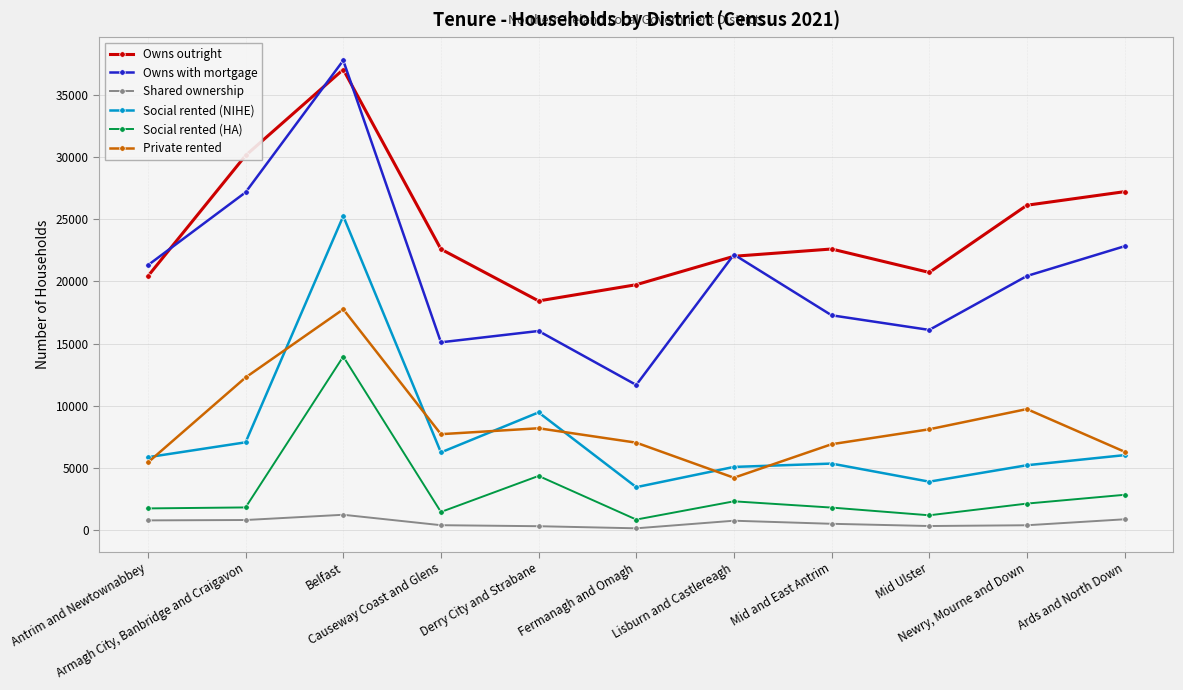

What is the sum of the Owns with mortgage values at Fermanagh and Omagh and Derry City and Strabane?

27691